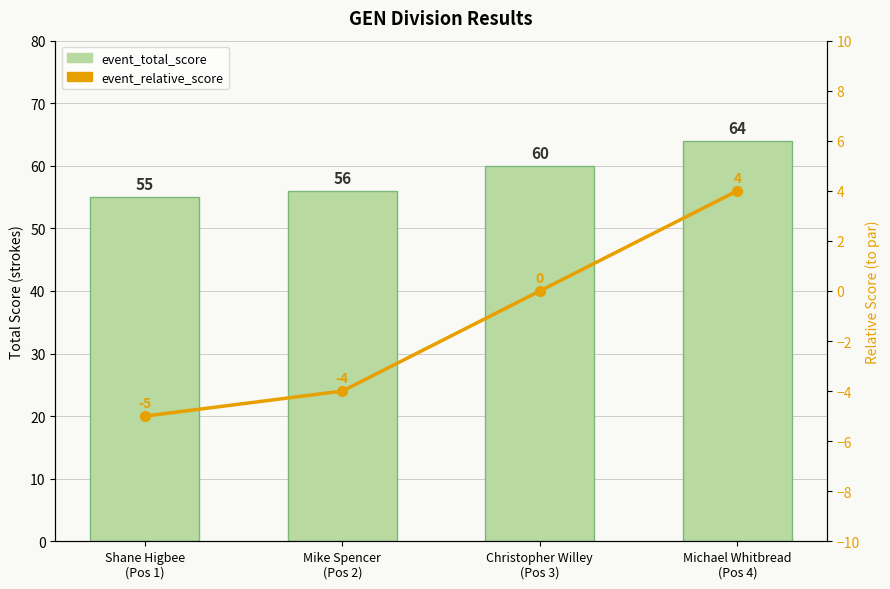

How many distinct data groups are displayed?

2